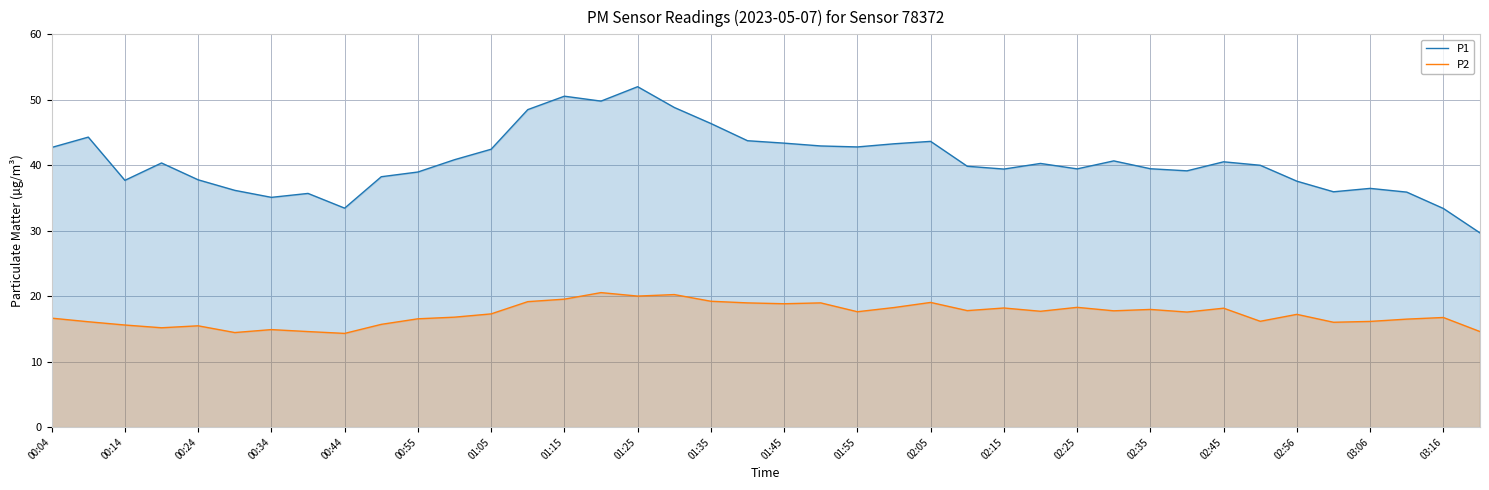

True or false: P1 and P2 intersect in this chart.

False